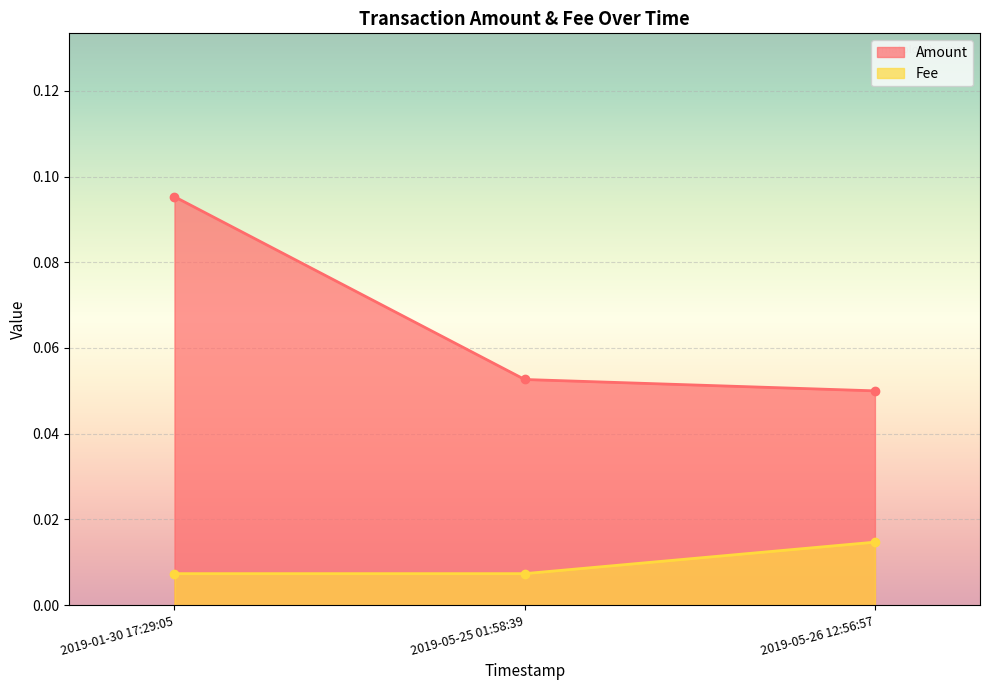

What are all the series names shown in the legend?

Amount, Fee